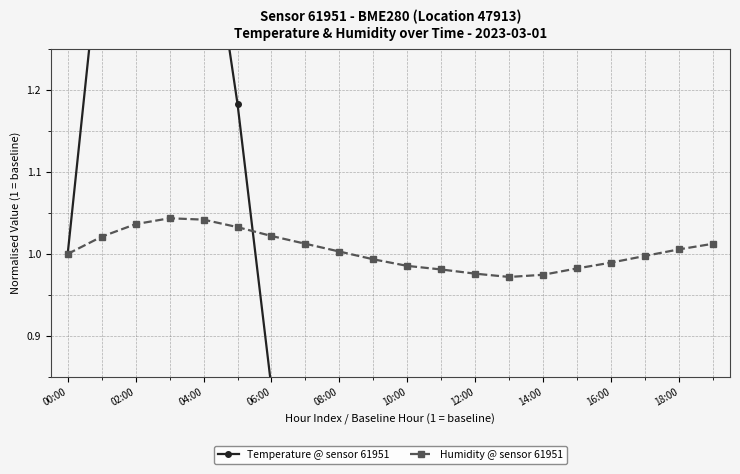

The value of Humidity @ sensor 61951 at 00:00 is 1.0. True or false?

True